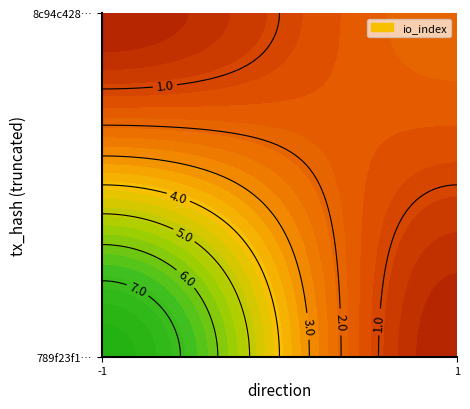

What is the sum of all 8c94c428aed018e4e27b49cbd29dc685c29d16f values?

3